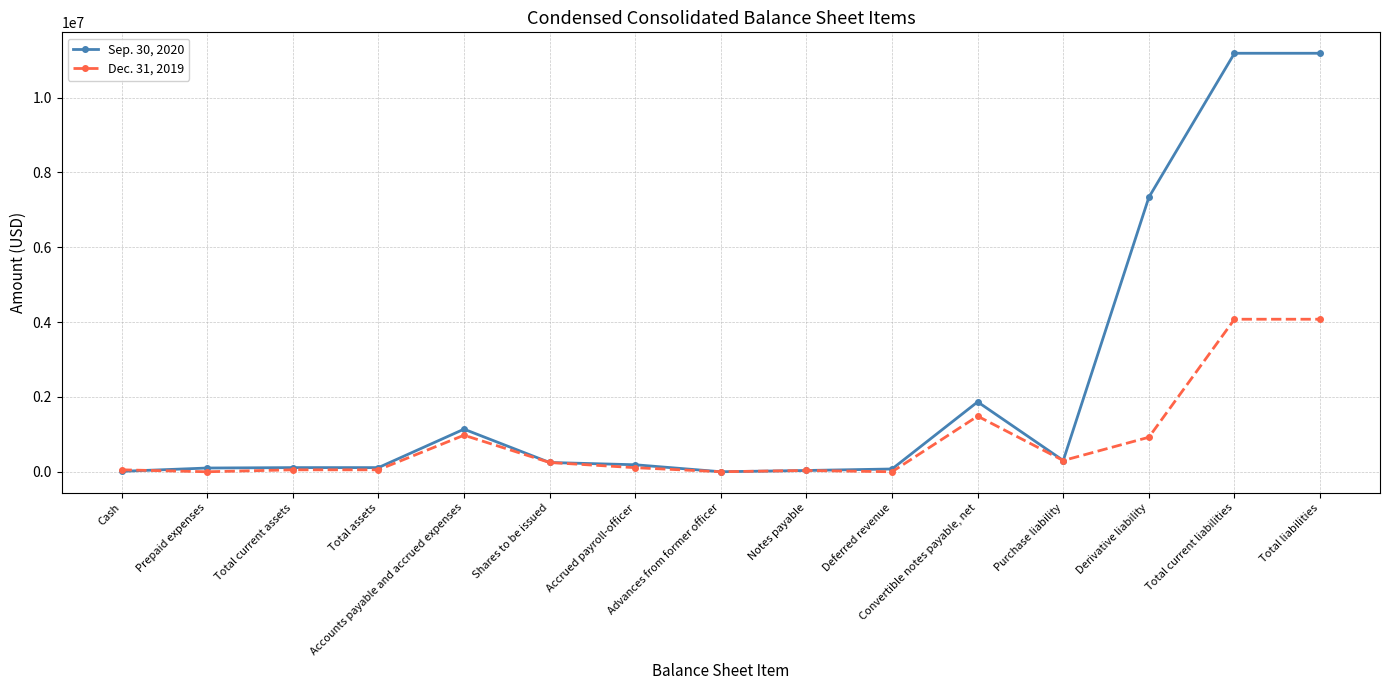

Which series has the largest total across all categories?

Sep. 30, 2020